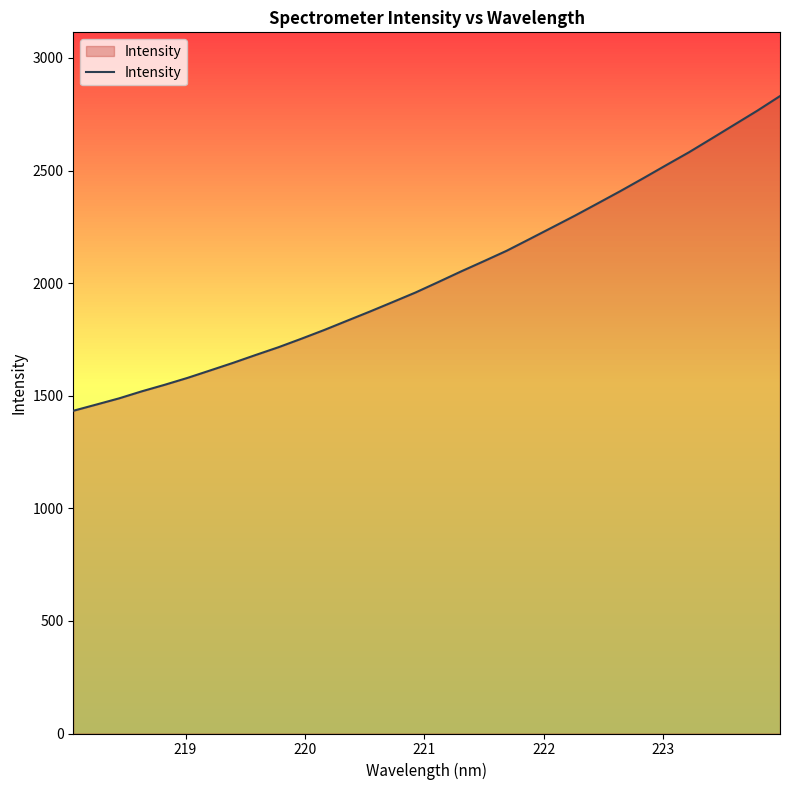

How many lines are shown in the chart?

1